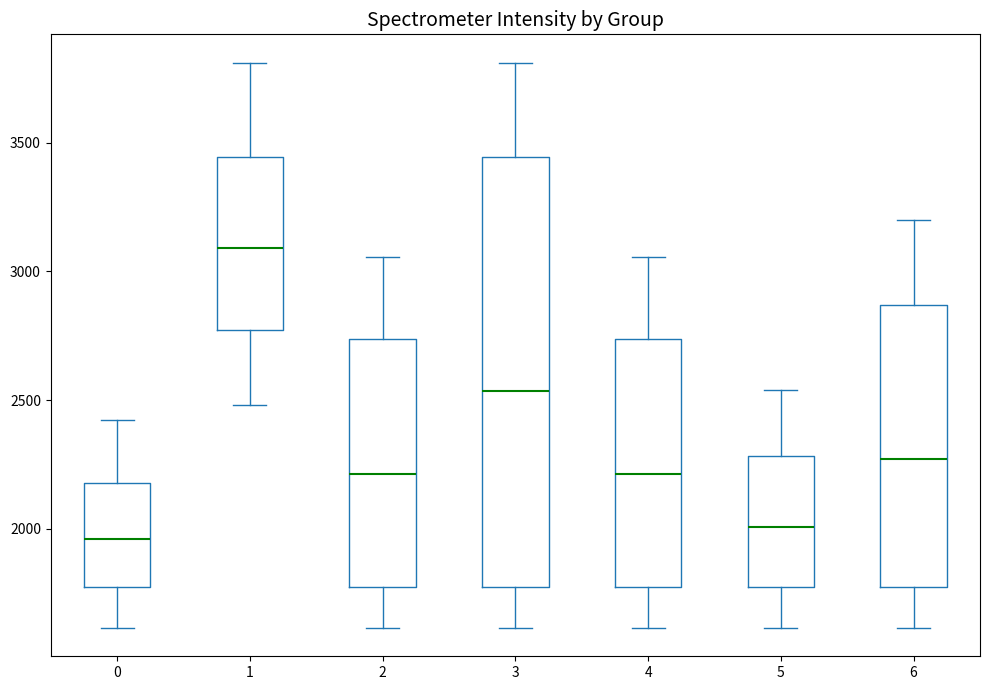

Reading left to right, transcribe this box plot: for each box, give where its median line is, the range the box spans, and where its two whiskers end, as read against the y-axis. The values are not printed on the chart, so give them approximately, as read against the axis.

0: median 1950, box 1750 to 2200, whiskers 1600 to 2400
1: median 3100, box 2750 to 3450, whiskers 2500 to 3800
2: median 2200, box 1750 to 2750, whiskers 1600 to 3050
3: median 2550, box 1750 to 3450, whiskers 1600 to 3800
4: median 2200, box 1750 to 2750, whiskers 1600 to 3050
5: median 2000, box 1750 to 2300, whiskers 1600 to 2550
6: median 2250, box 1750 to 2850, whiskers 1600 to 3200